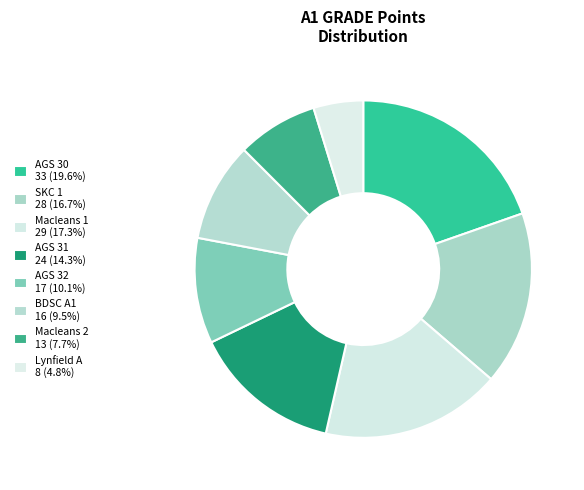

What is the change in value from SKC 1 to AGS 31?

-4